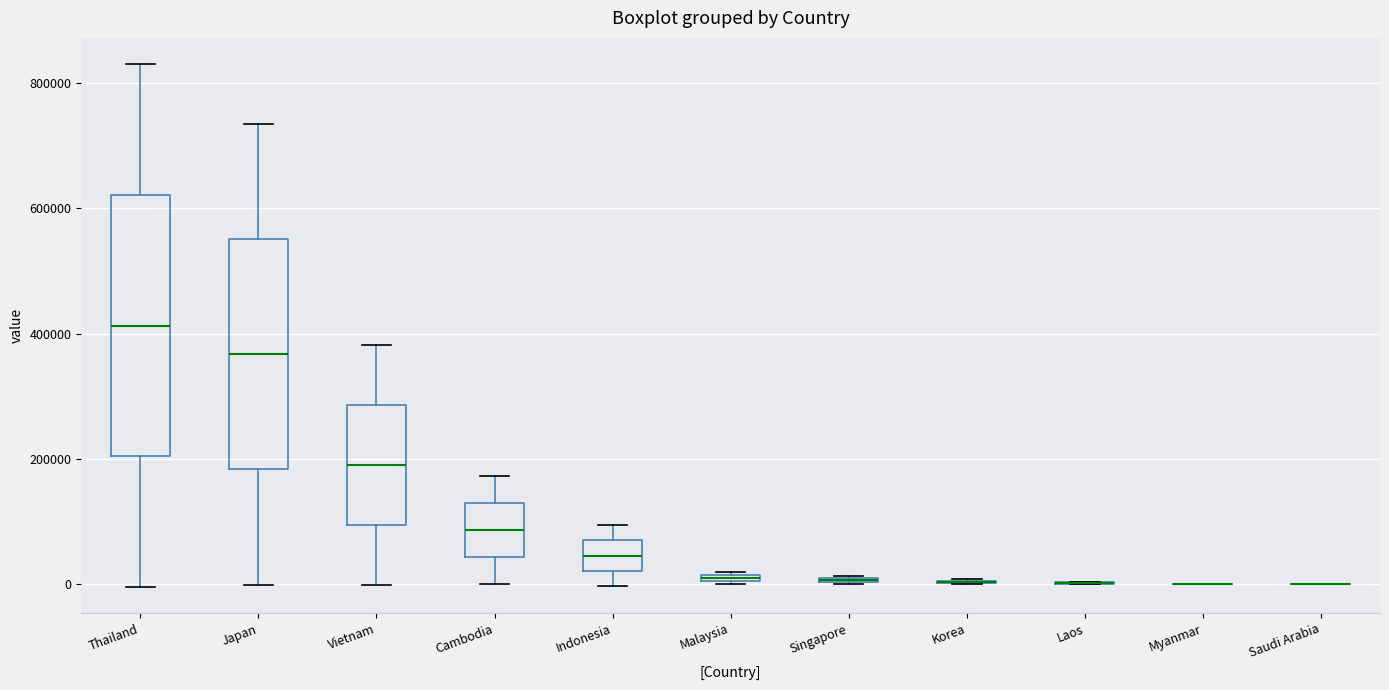

Where is the lower edge of the box for Vietnam on the y-axis? The values are not printed on the chart, so give them approximately, as read against the axis.

100000